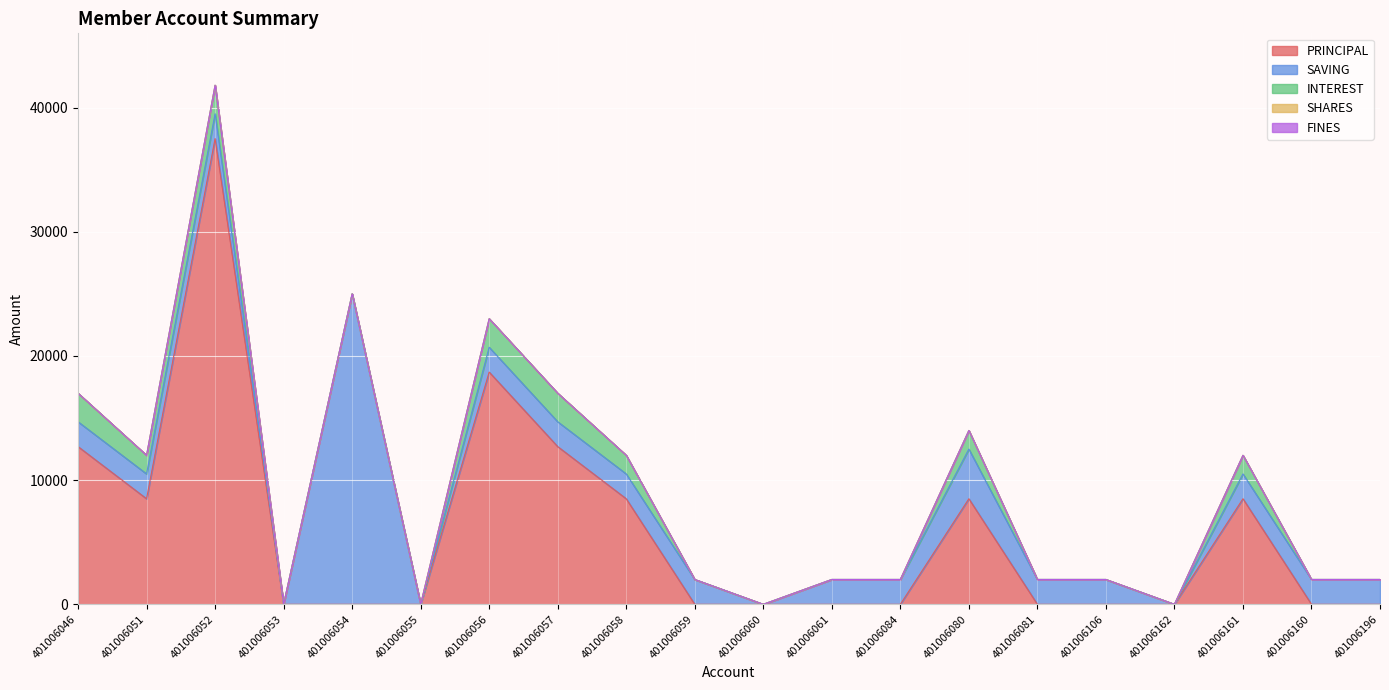

What is the difference between the second highest and minimum values in the SAVING series?

4000